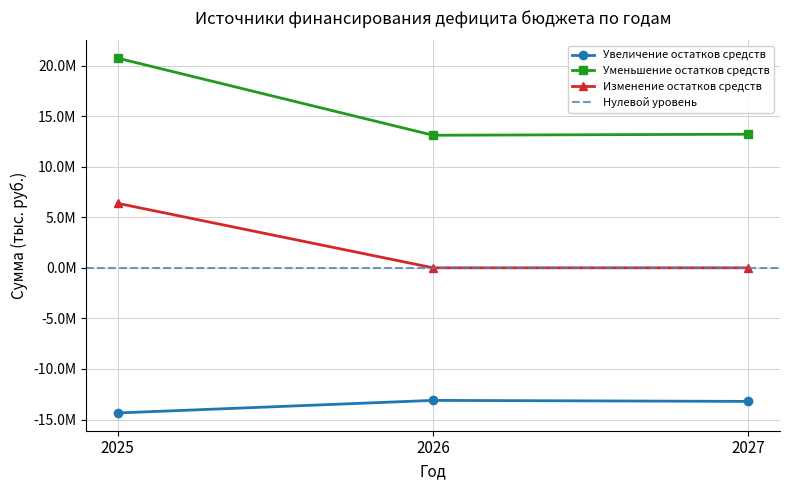

At how many categories does at least one series exceed 7548842?

3